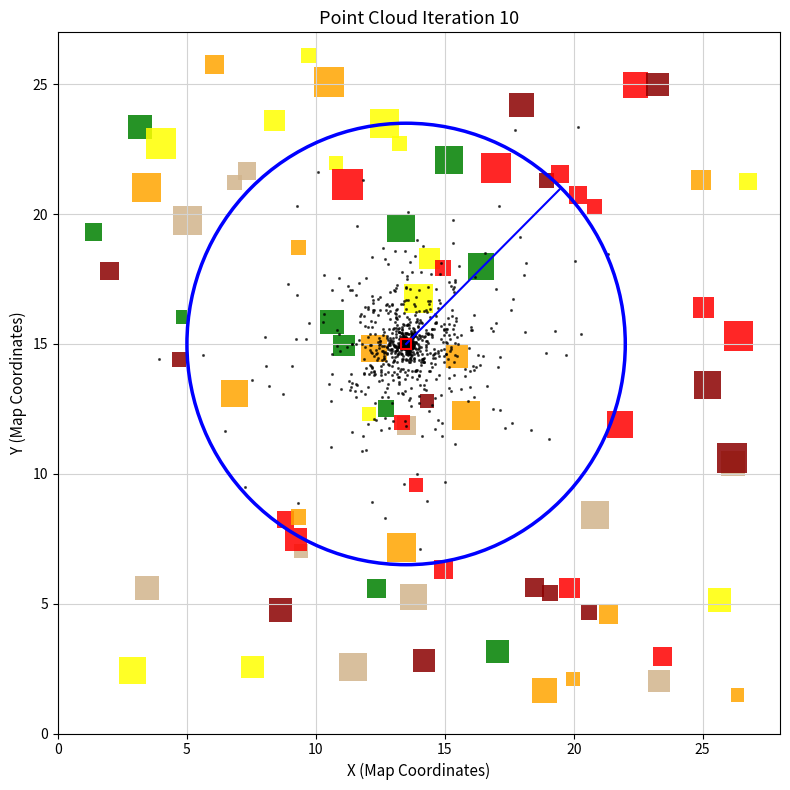

What is the range of Y values (max minus min)?

16.3